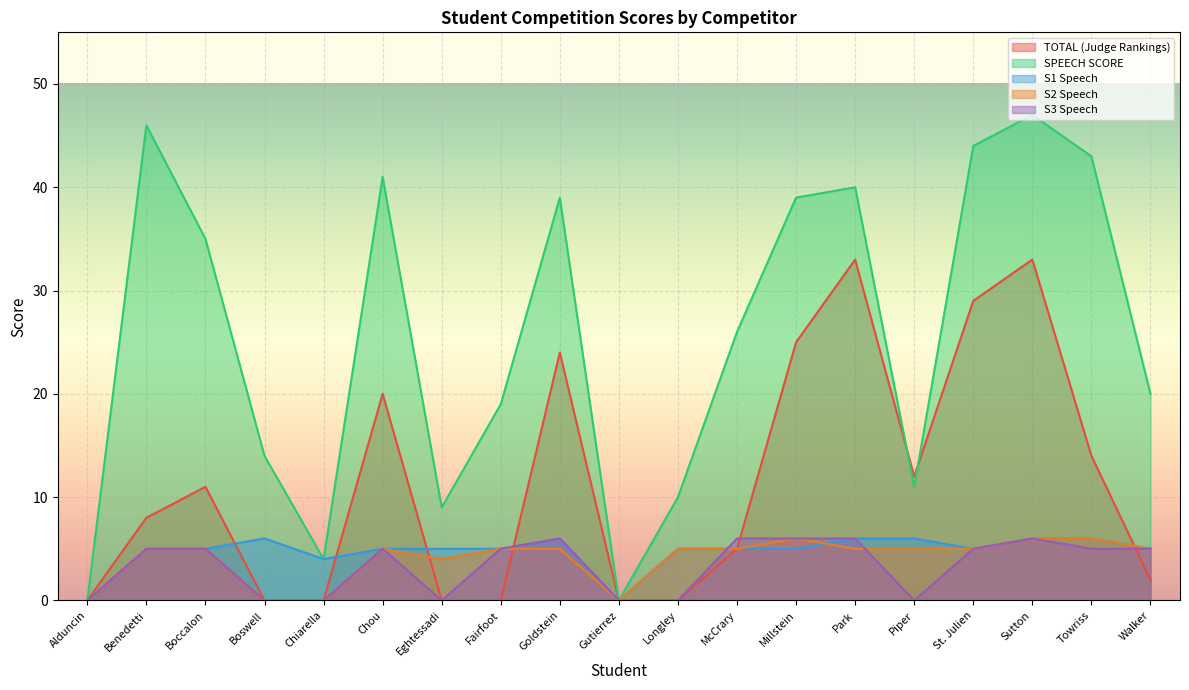

Is it true that SPEECH SCORE equals 19 at Park?

False